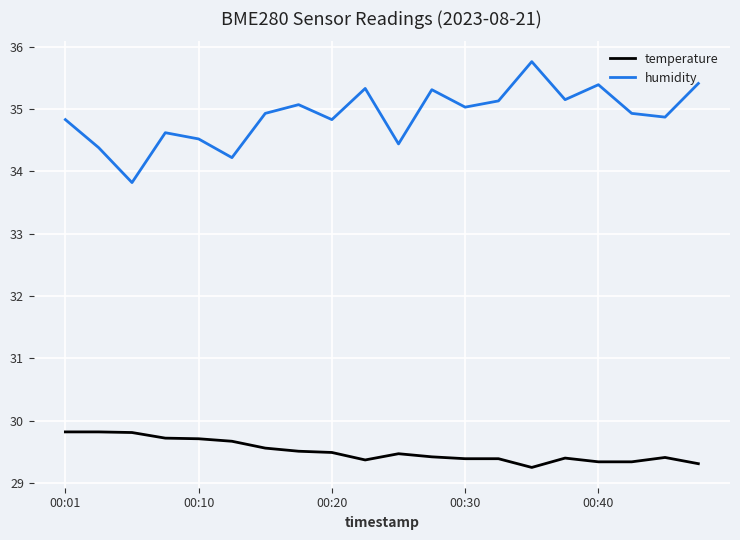

True or false: humidity and temperature cross at least once.

False